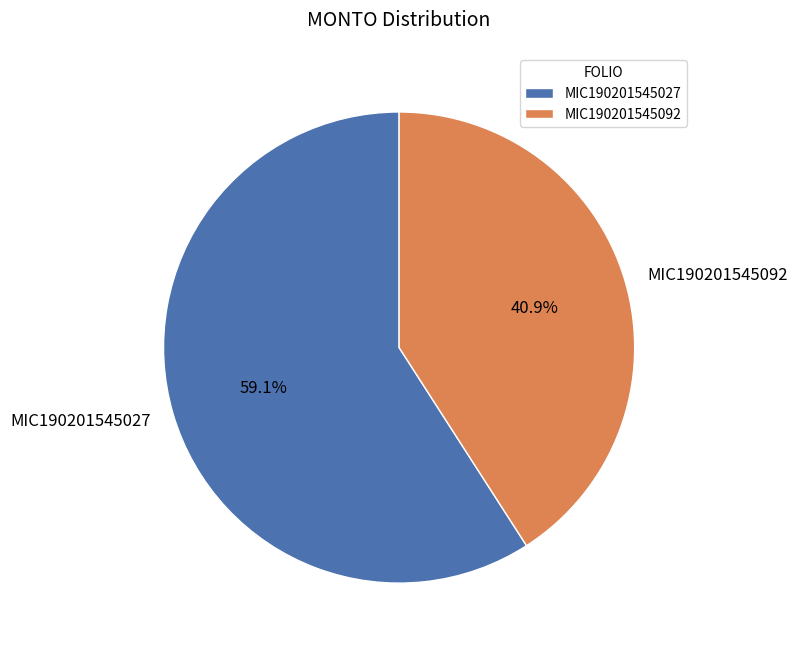

What portion of the pie excludes MIC190201545092?

59.1%